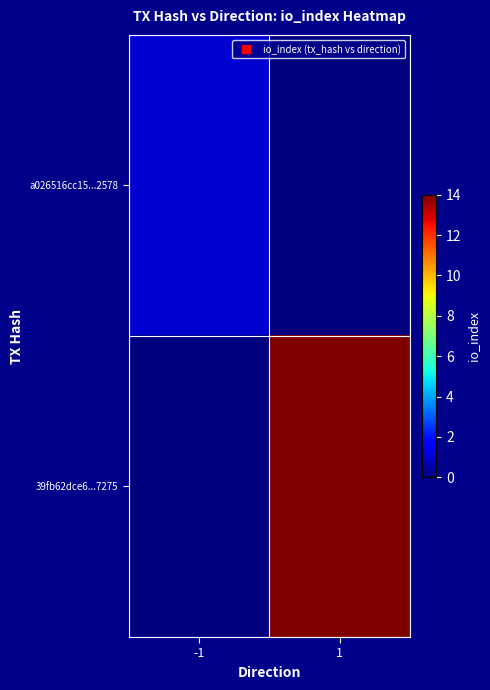

Which has a higher value, 1 or -1?

-1